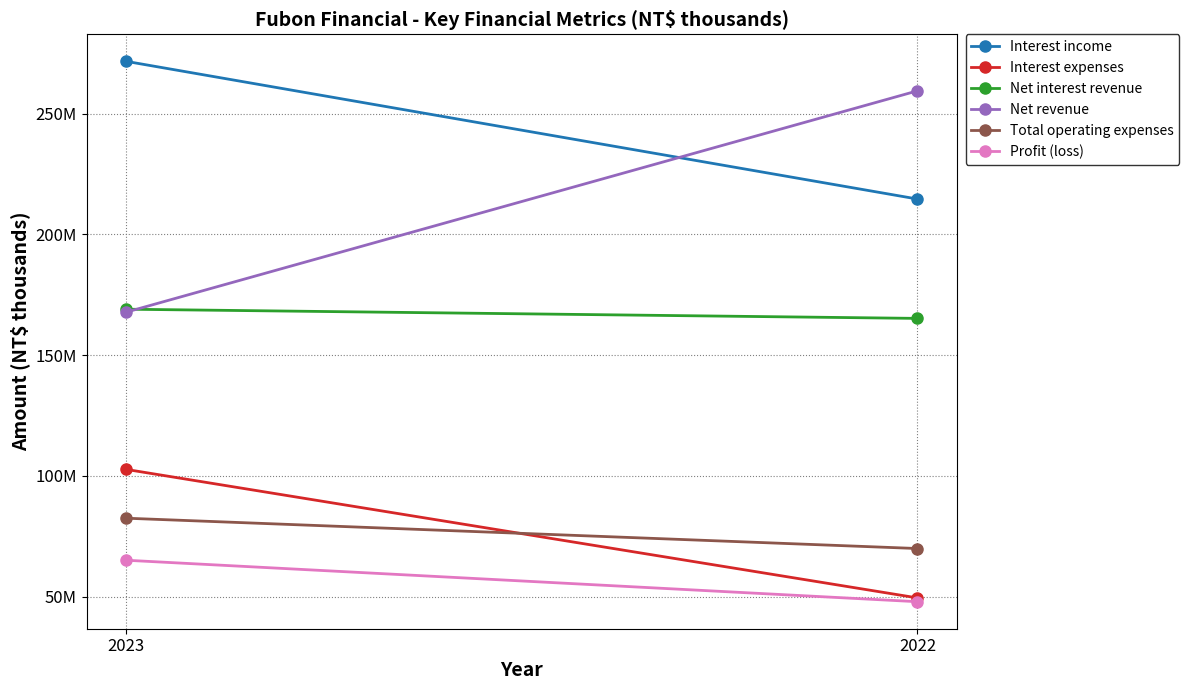

What is the minimum value for Profit (loss)?

47864492